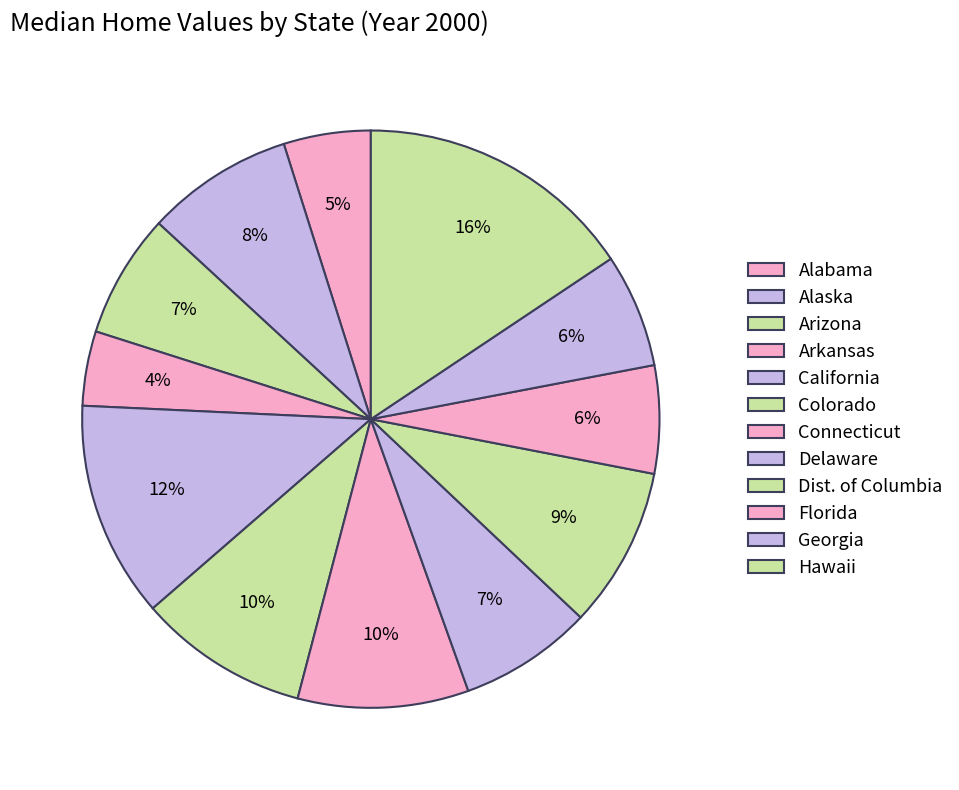

How many slices are in this pie chart?

12